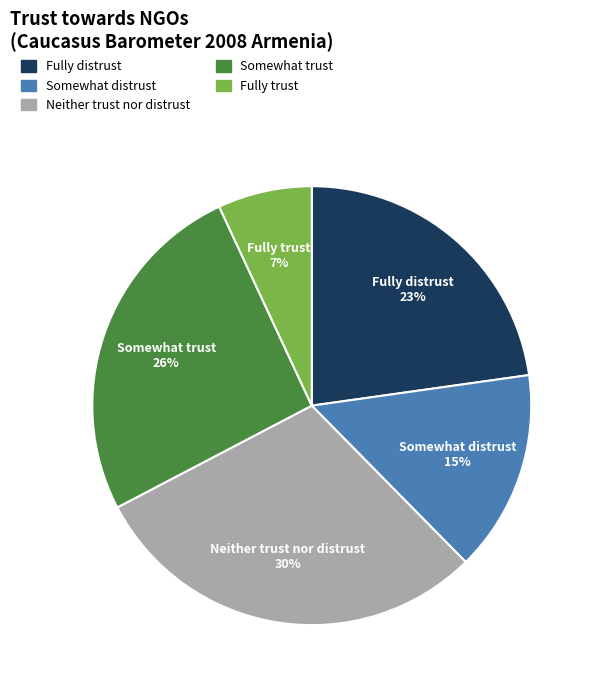

How many slices are in this pie chart?

5